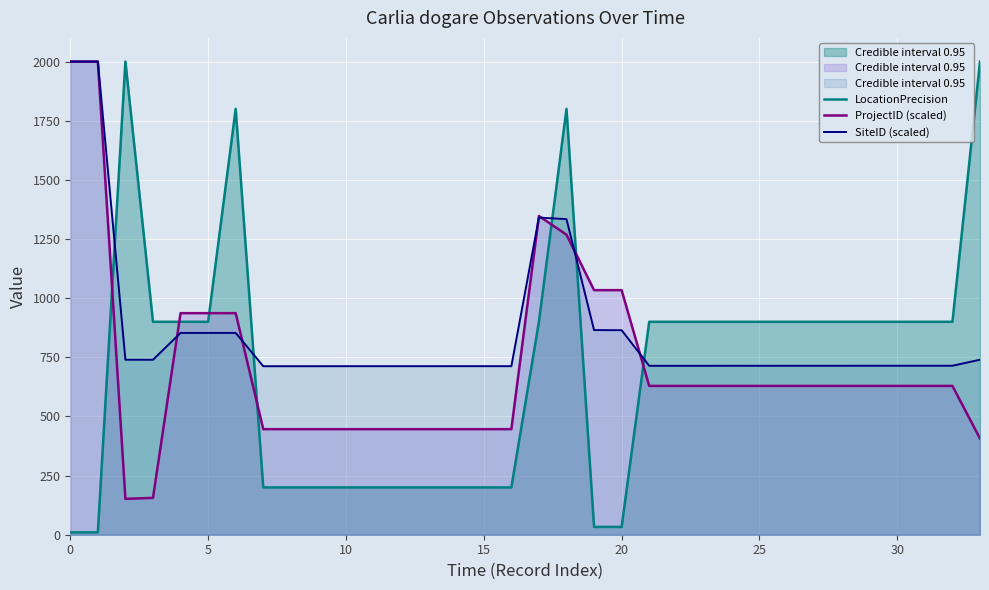

Which series has the largest range (max minus min)?

LocationPrecision